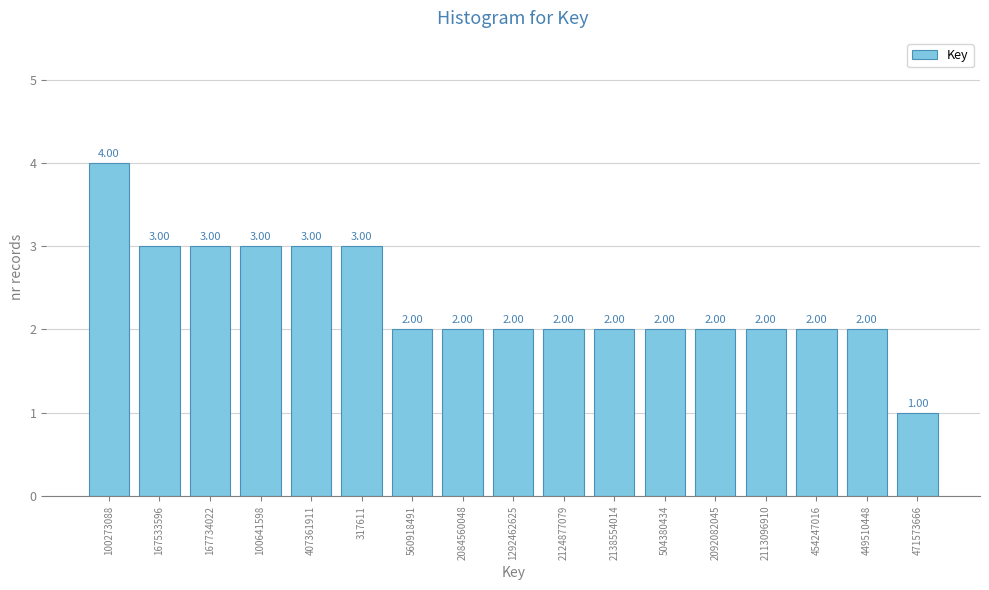

What is the ratio of the value at 407361911 to the value at 454247016?

1.5